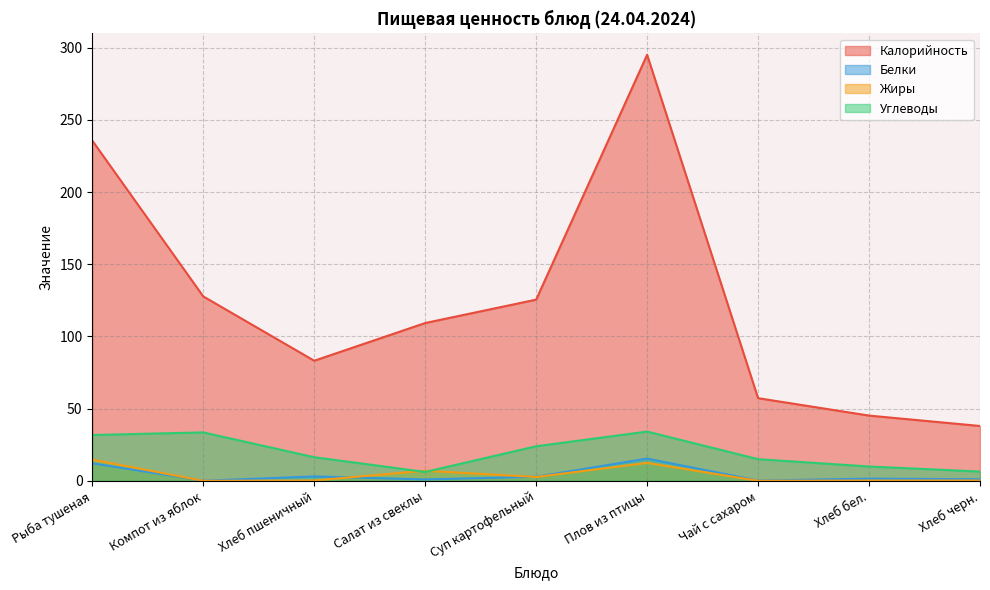

Reading right to left, transcribe all the data shown in this chart.

Калорийность: Хлеб черн.=38.0	Хлеб бел.=45.2	Чай с сахаром=57.3	Плов из птицы=295.1	Суп картофельный=125.5	Салат из свеклы=109.3	Хлеб пшеничный=83.2	Компот из яблок=127.8	Рыба тушеная=235.7
Белки: Хлеб черн.=1.1	Хлеб бел.=1.5	Чай с сахаром=0.2	Плов из птицы=15.4	Суп картофельный=2.8	Салат из свеклы=1.0	Хлеб пшеничный=3.0	Компот из яблок=0.1	Рыба тушеная=12.2
Жиры: Хлеб черн.=0.2	Хлеб бел.=0.2	Чай с сахаром=0.1	Плов из птицы=12.4	Суп картофельный=2.7	Салат из свеклы=7.0	Хлеб пшеничный=0.2	Компот из яблок=0.0	Рыба тушеная=14.7
Углеводы: Хлеб черн.=6.4	Хлеб бел.=9.9	Чай с сахаром=15.0	Плов из птицы=34.1	Суп картофельный=23.9	Салат из свеклы=6.2	Хлеб пшеничный=16.4	Компот из яблок=33.6	Рыба тушеная=31.7